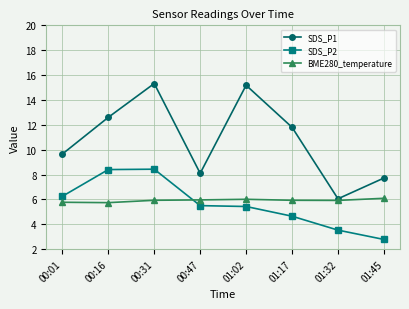

At which category is the sum across all series the highest?

00:31